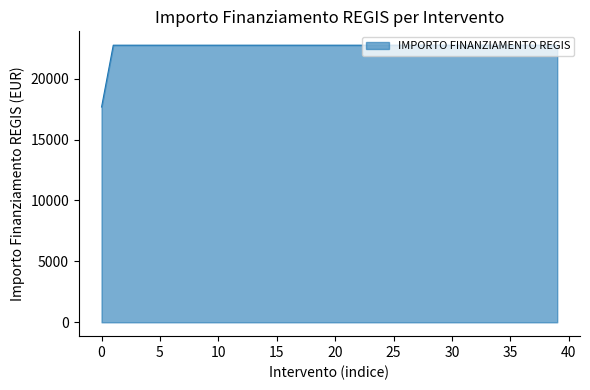

What is the difference between the maximum and minimum values?

5075.2